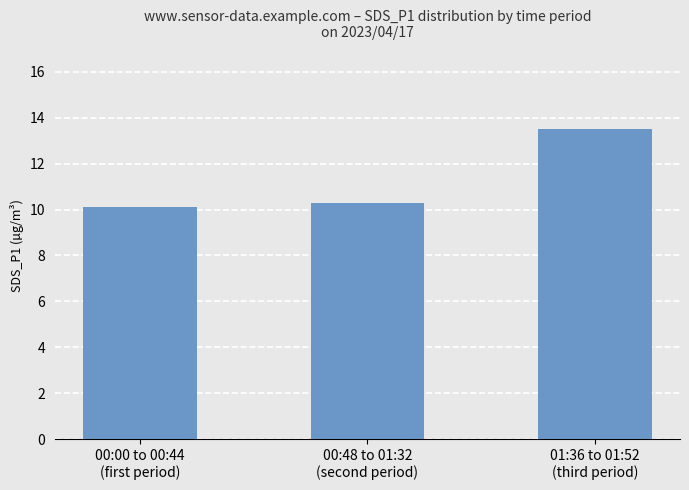

Which category has the highest value across all series?

01:36 to 01:52
(third period)